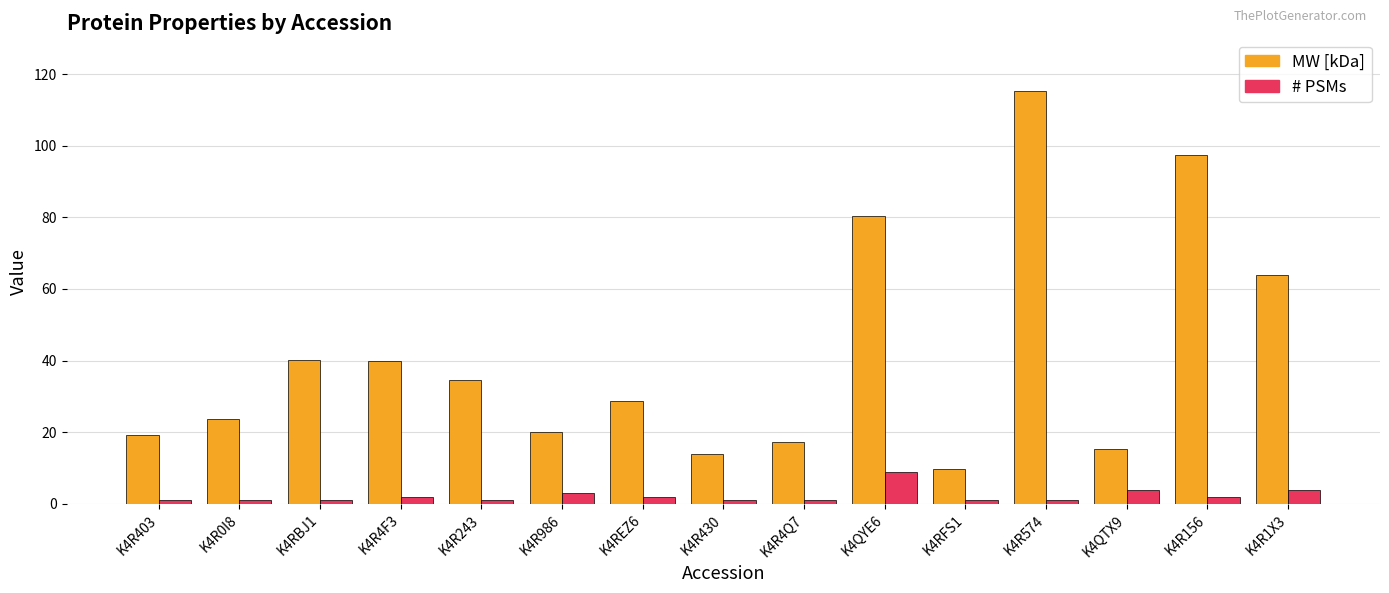

Is the value of # PSMs at K4REZ6 greater than the value of MW [kDa] at K4R156?

No